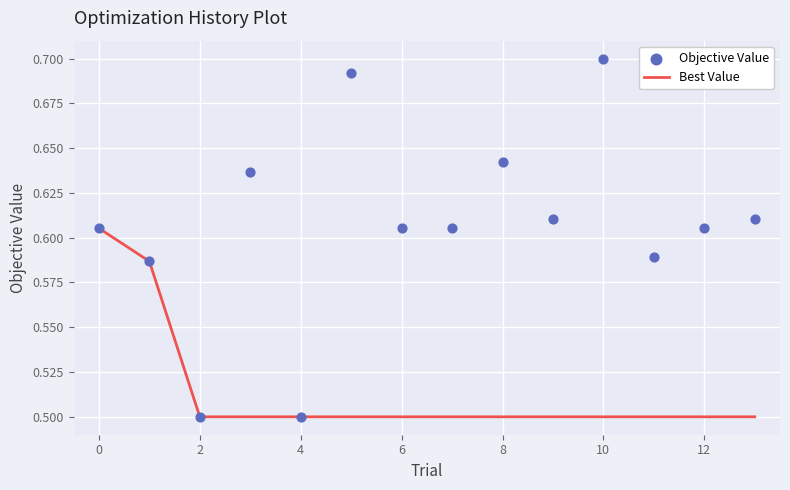

Which series contains the lowest Y value?

Best Value